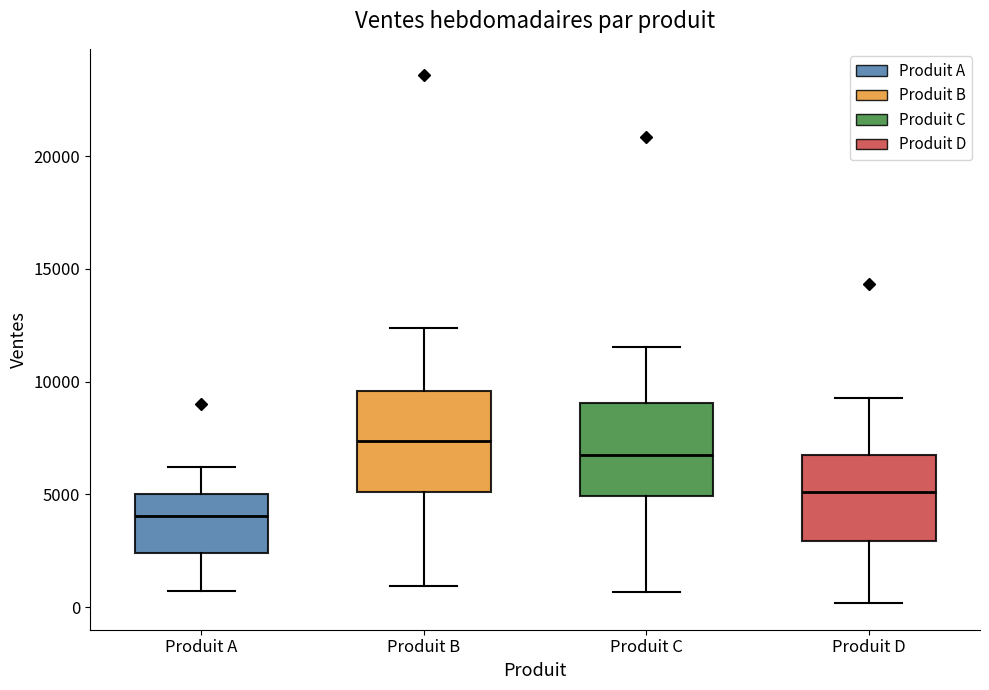

Where does the median line of the box for Produit C sit on the y-axis? The values are not printed on the chart, so give them approximately, as read against the axis.

6500